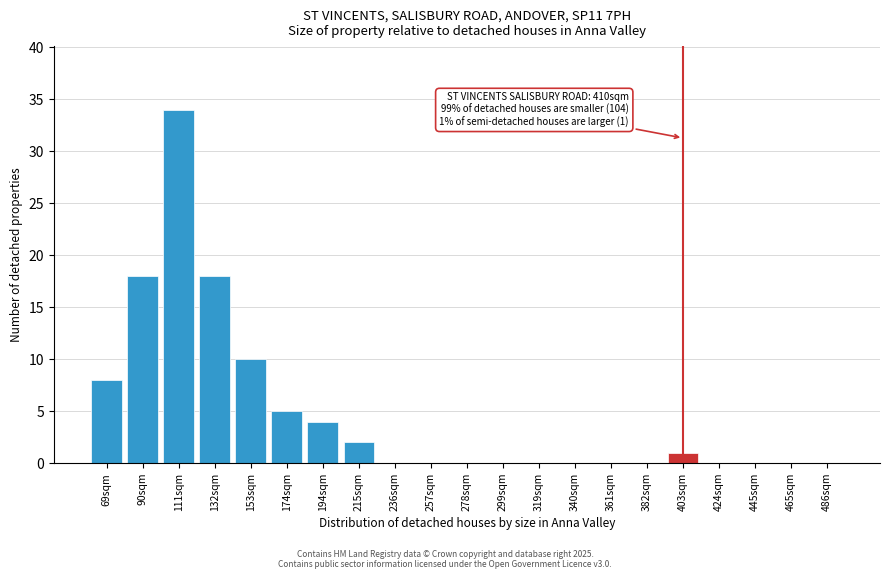

Reading left to right, what are all the values shown in this chart?

69sqm=8	90sqm=18	111sqm=34	132sqm=18	153sqm=10	174sqm=5	194sqm=4	215sqm=2	236sqm=0	257sqm=0	278sqm=0	299sqm=0	319sqm=0	340sqm=0	361sqm=0	382sqm=0	403sqm=1	424sqm=0	445sqm=0	465sqm=0	486sqm=0